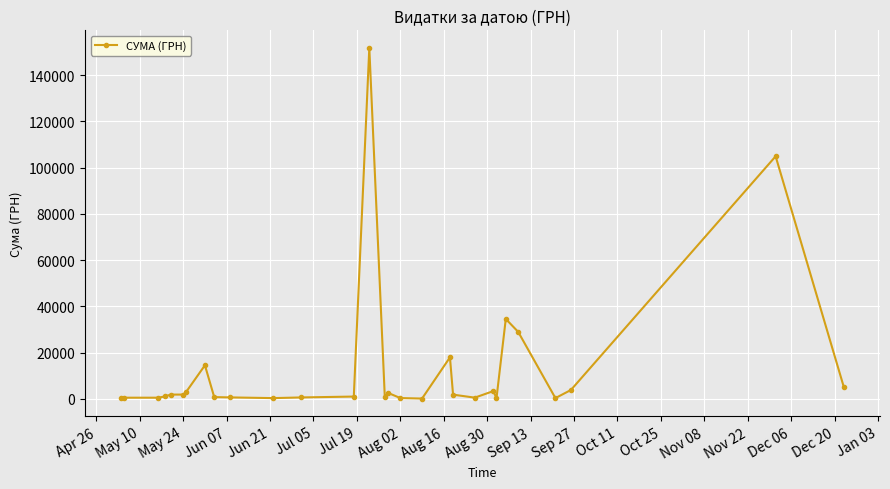

How many categories are shown in the chart?

29